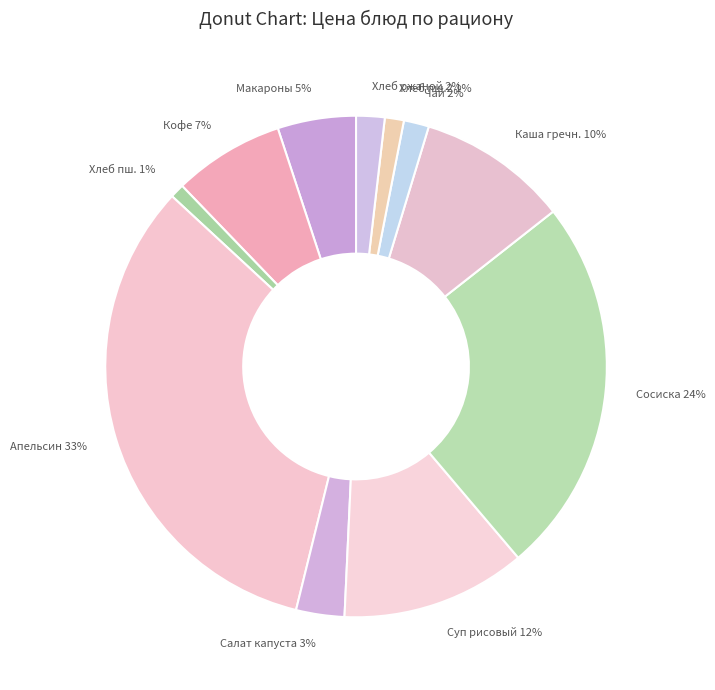

How many segments does this pie chart have?

11